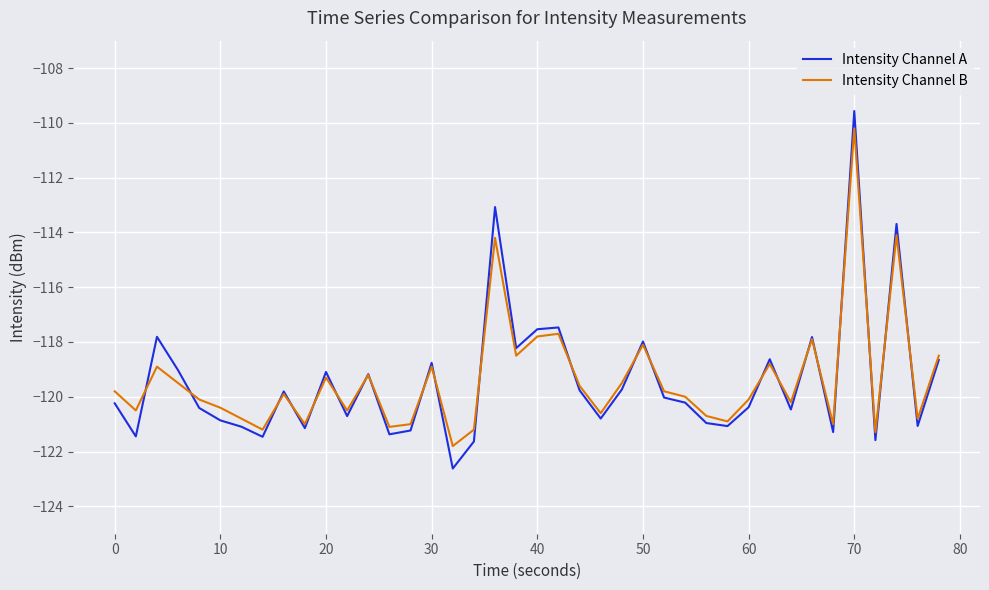

True or false: Intensity Channel B has more than 2 interior local peaks.

True